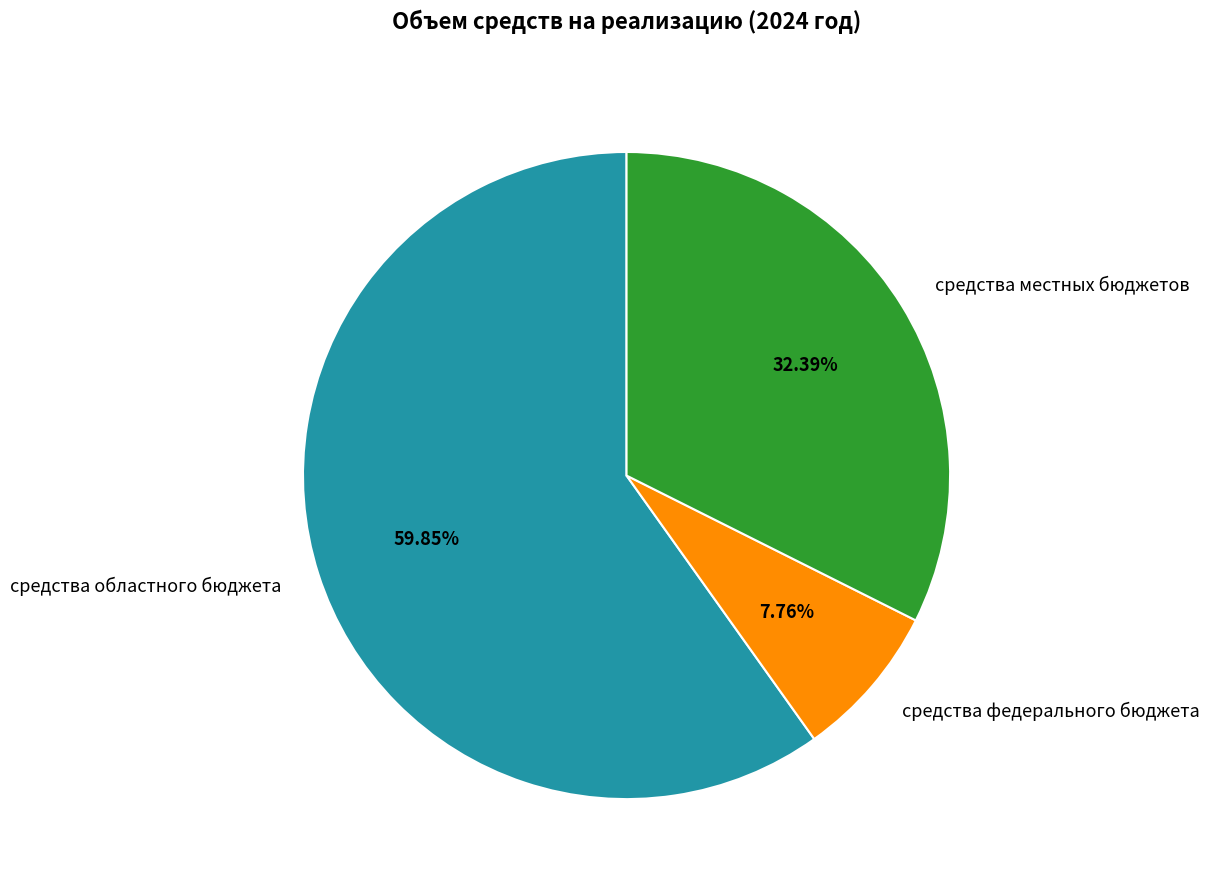

To the nearest percent, what is the combined percentage of средства областного бюджета and средства федерального бюджета?

68%